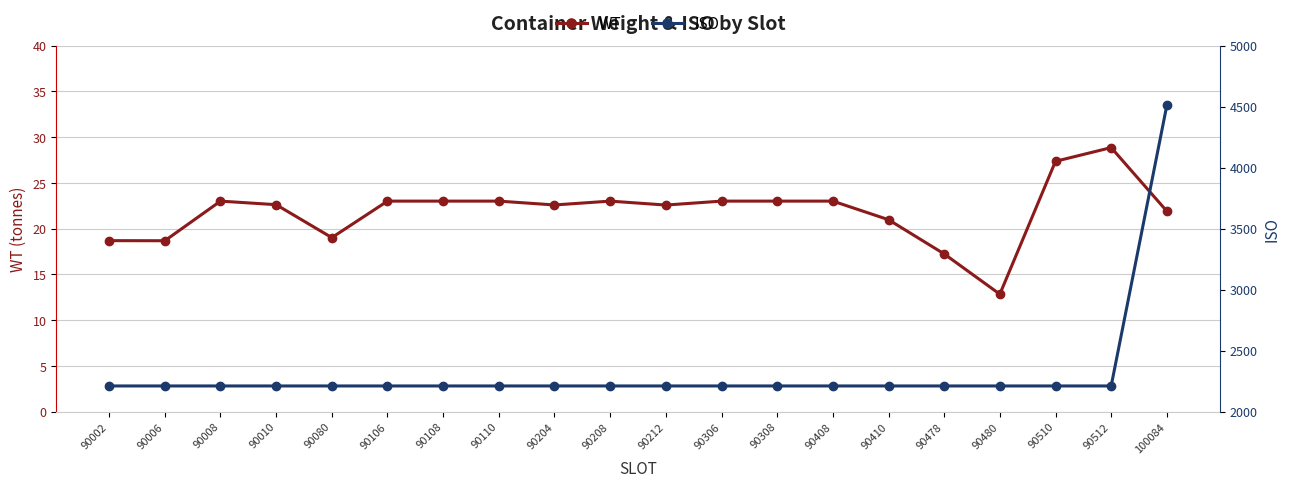

Is this an area chart (filled region under the line)?

No